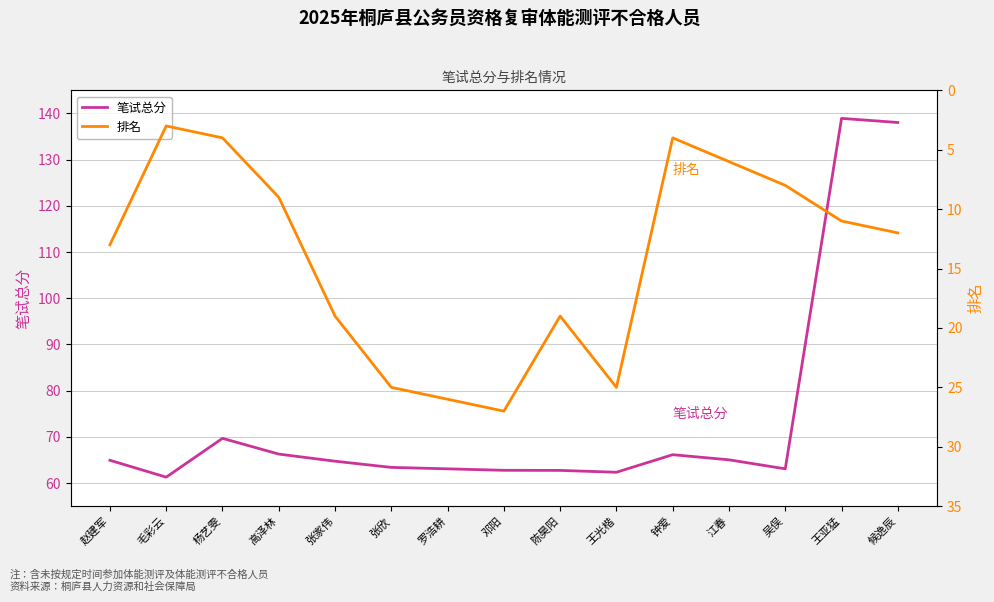

How many lines are shown in the chart?

2